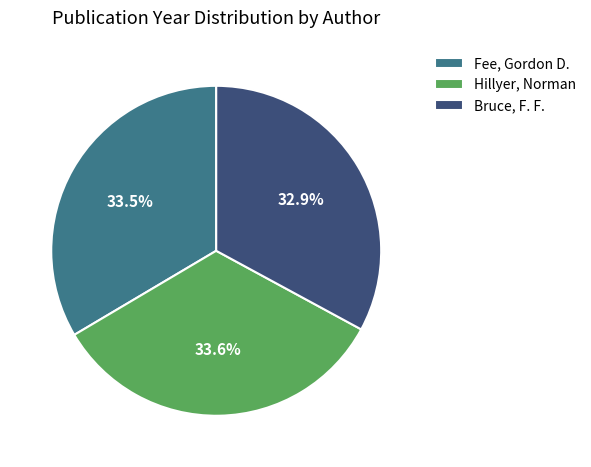

What is the total percentage of Fee, Gordon D. and Bruce, F. F.?

66.4%